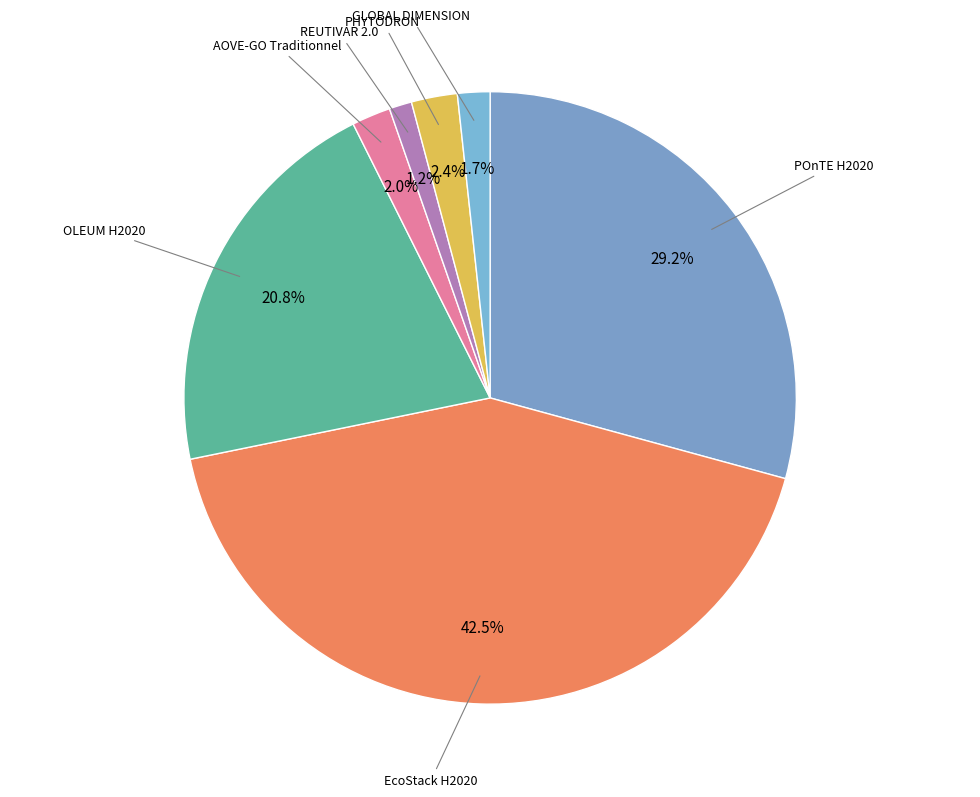

What is the largest slice in the pie chart?

Projet H2020 EcoStack